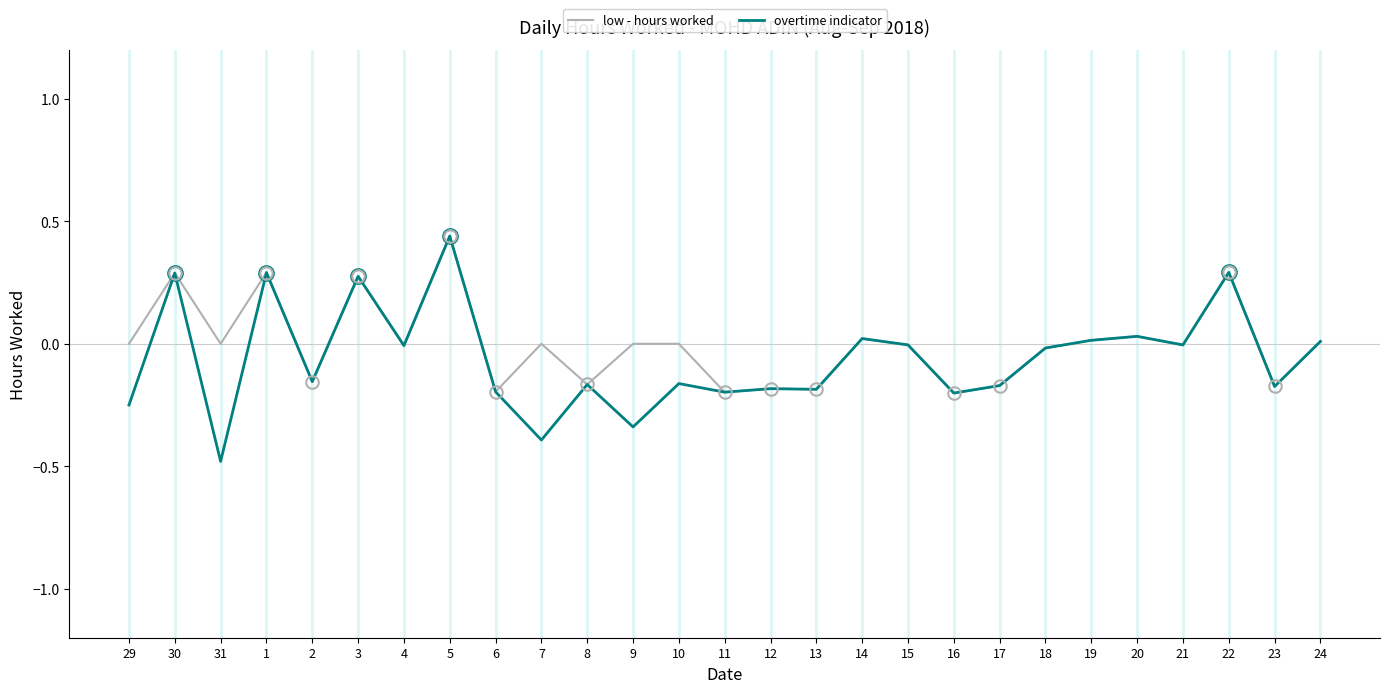

Is the value of low - hours worked at 5 greater than the value of overtime indicator at 20?

Yes